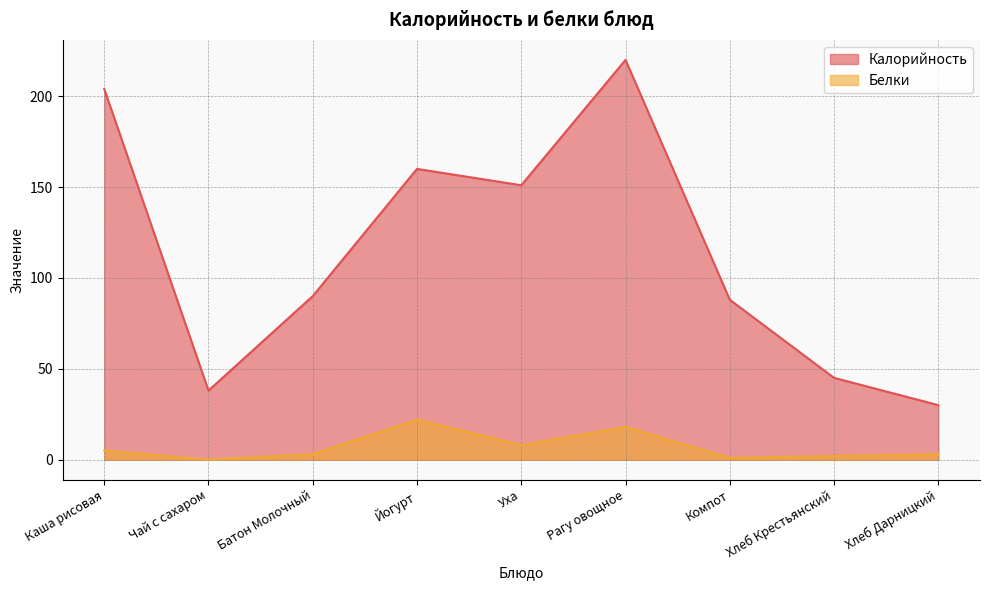

What is the maximum value for Белки?

22